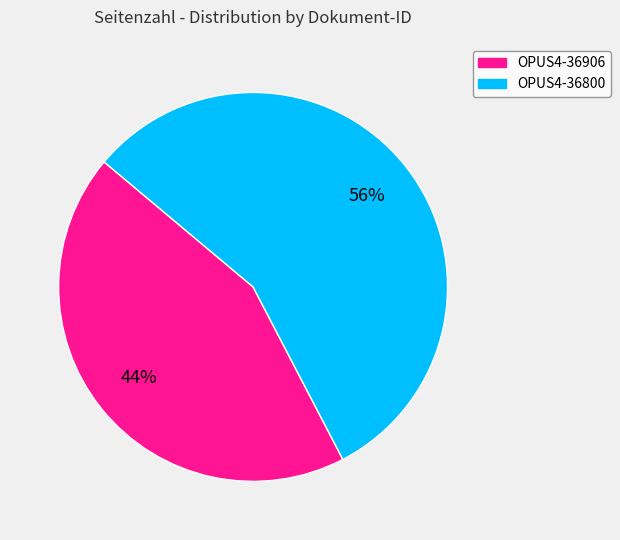

What percentage is the OPUS4-36906 slice, to the nearest percent?

44%